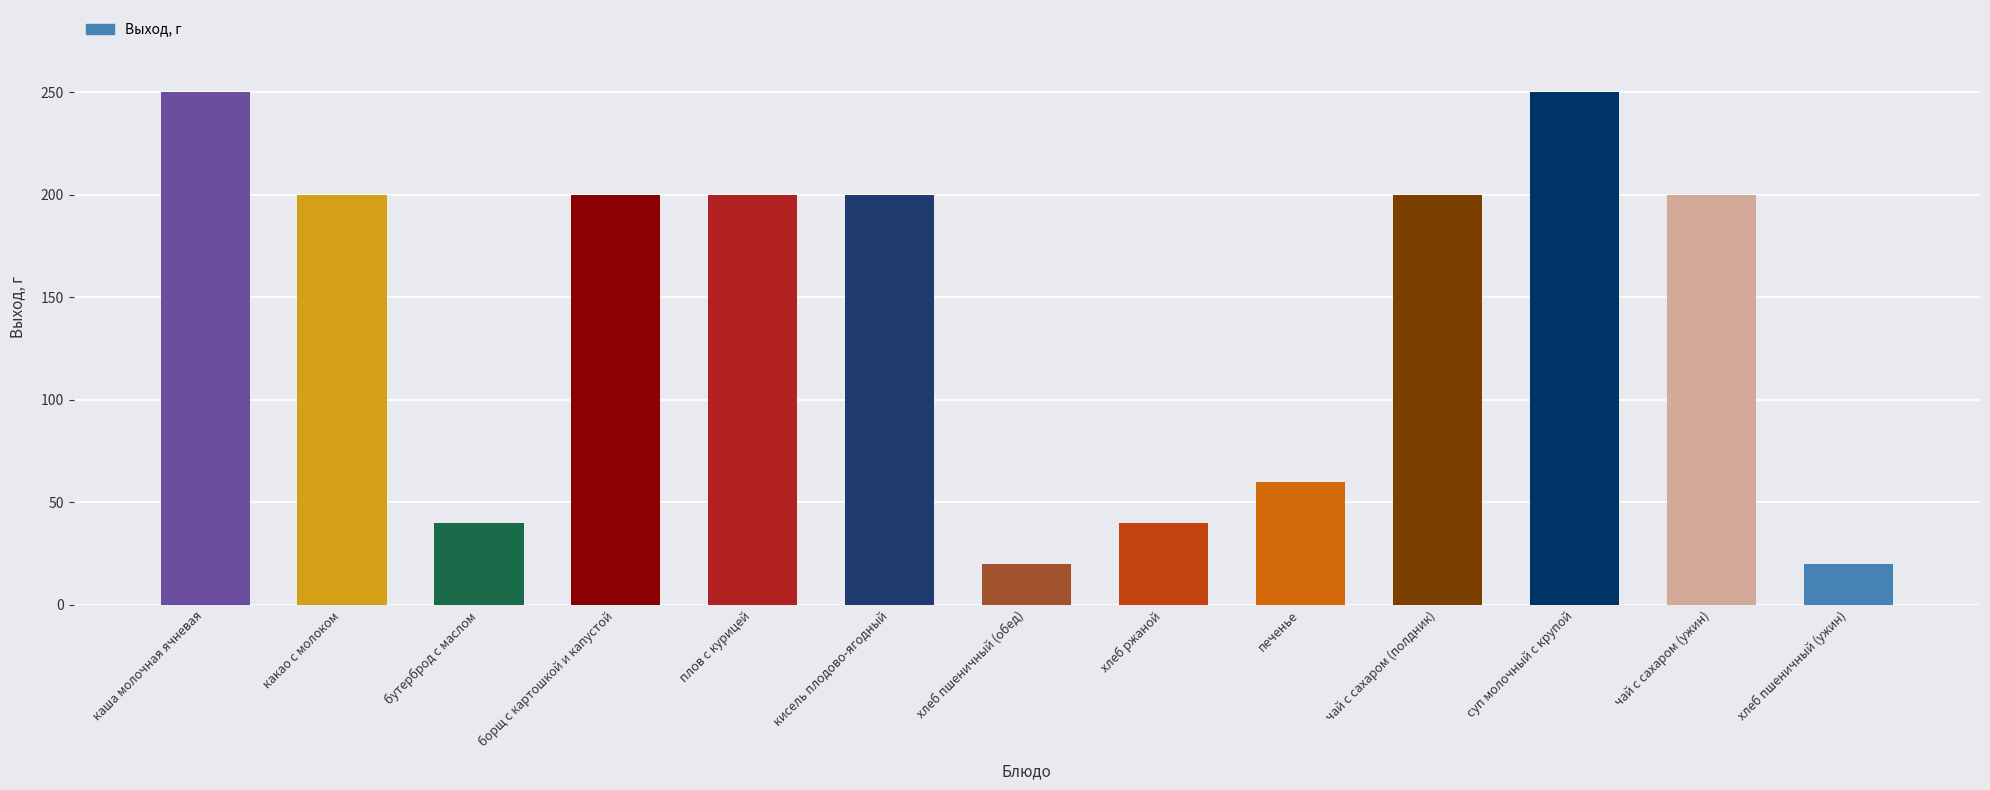

How many bars are there in total?

13